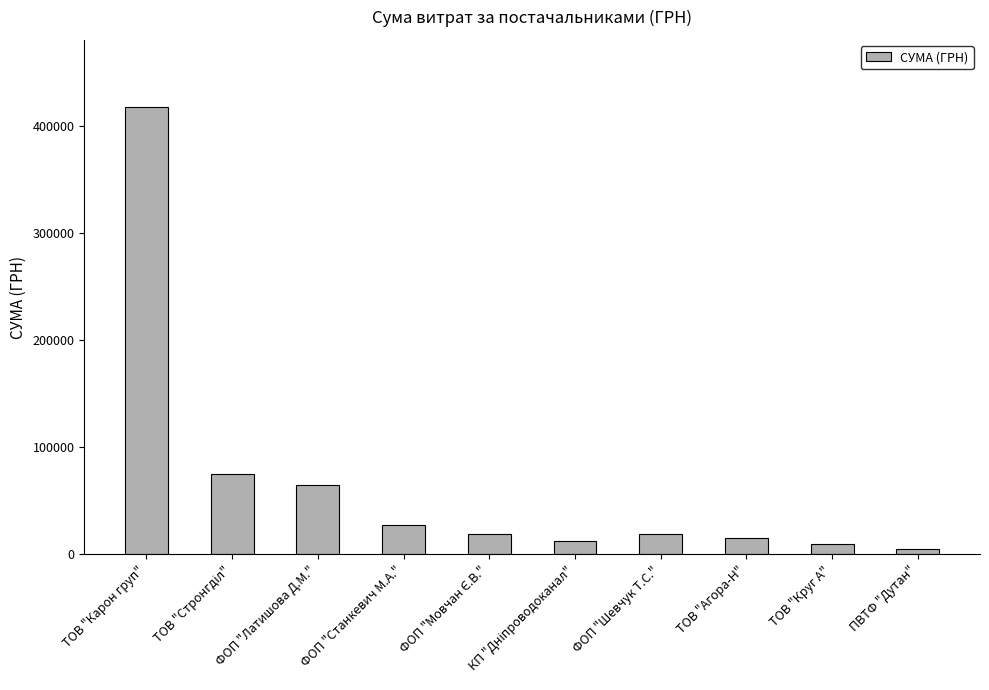

How many distinct data groups are displayed?

1